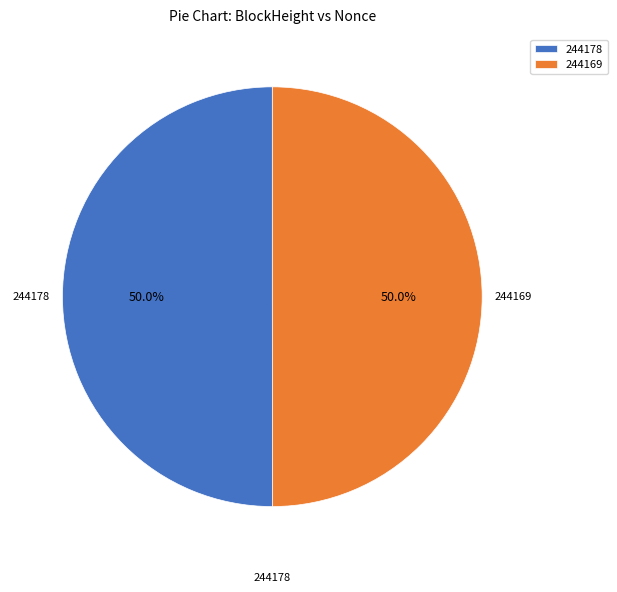

The 244169 slice represents 64% of the pie. True or false?

False